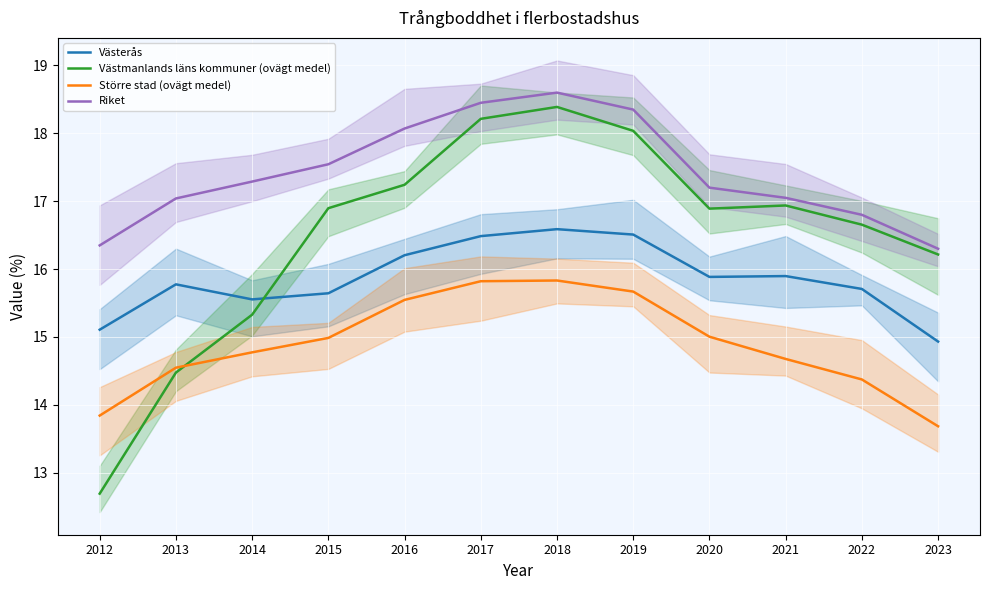

Rank the series by their maximum value, from highest to lowest.

Riket, Västmanlands läns kommuner (ovägt medel), Västerås, Större stad (ovägt medel)